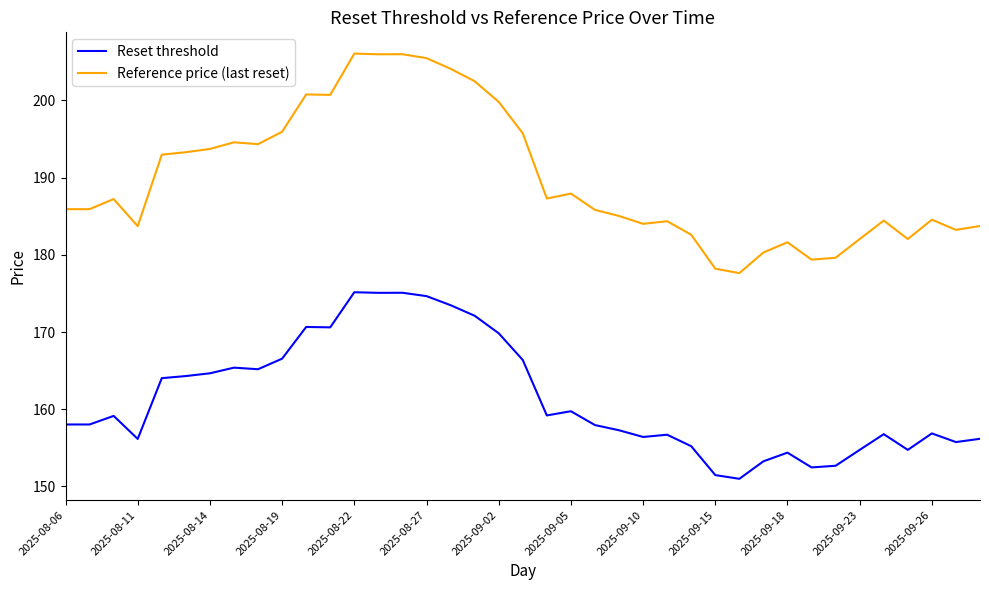

What are all the series names shown in the legend?

Reset threshold, Reference price (last reset)